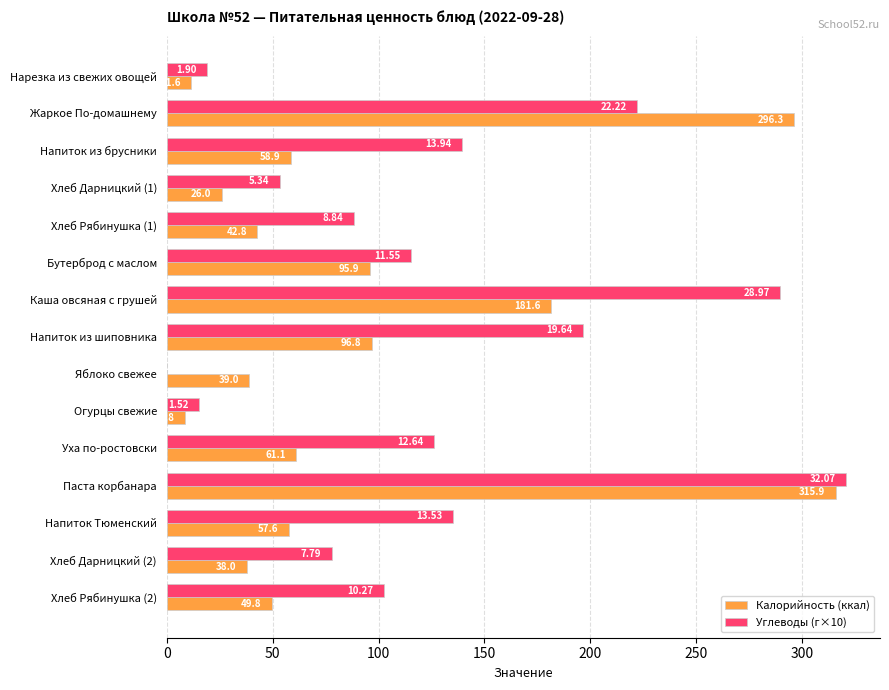

Which series changed the most between Нарезка из свежих овощей and Напиток из шиповника?

Углеводы (г×10)